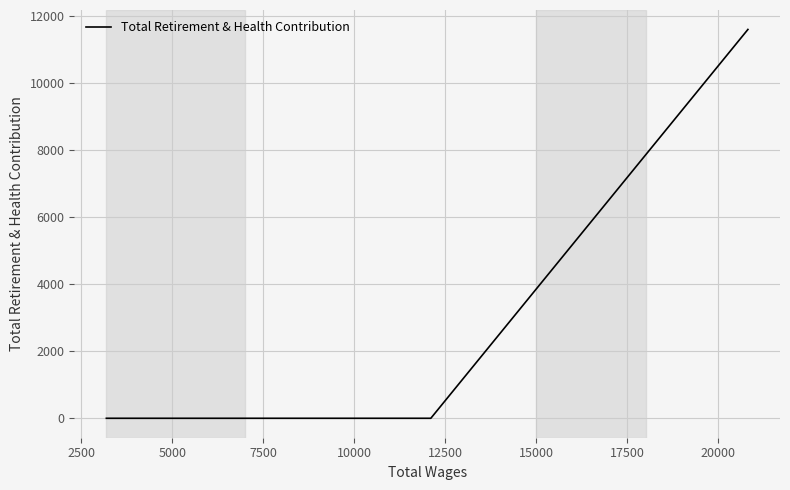

How many data points does each series have?

3